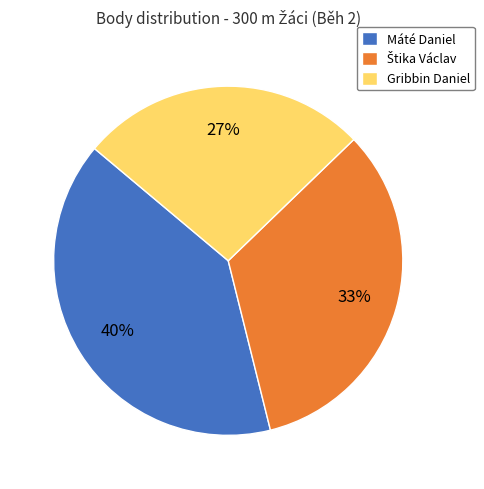

Between Máté Daniel and Gribbin Daniel, which is larger?

Máté Daniel